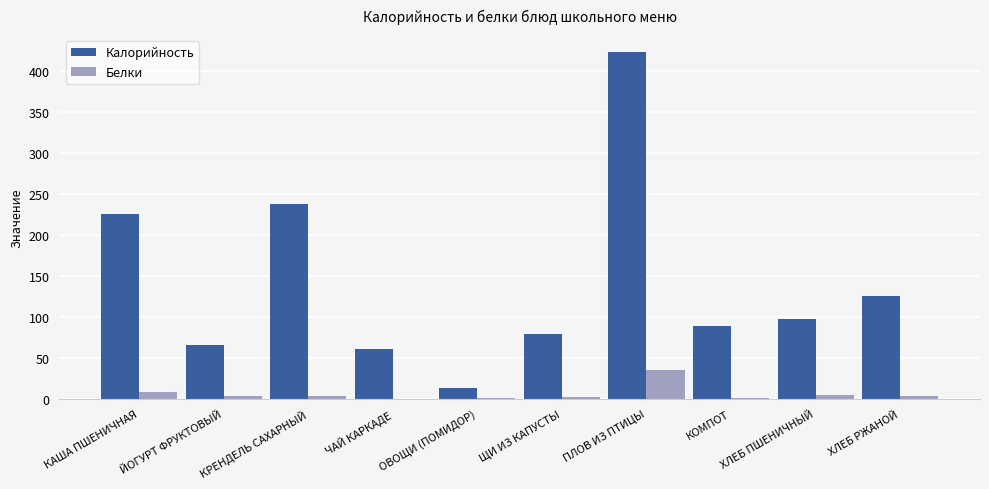

What is the highest value of the Белки series?

35.1